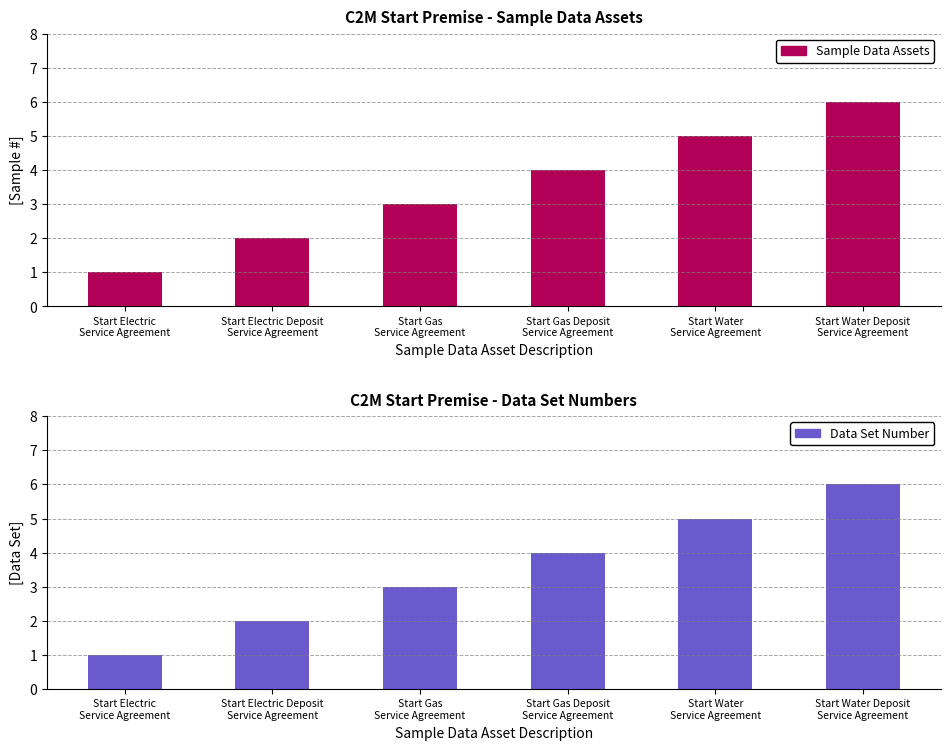

Is it true that Sample Data Assets equals 6 at Start Water Deposit
Service Agreement?

True